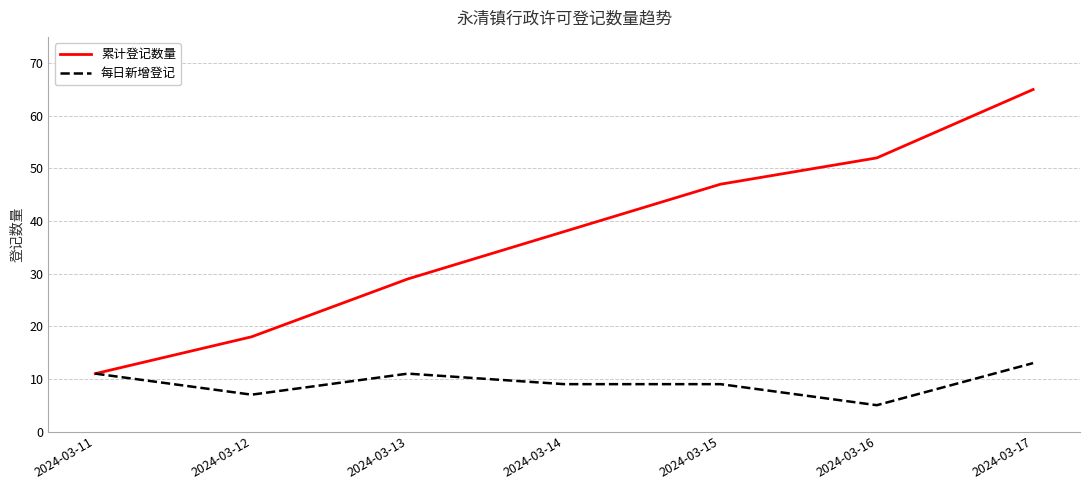

Reading left to right, list all the values displayed in this chart.

累计登记数量: 2024-03-11=11	2024-03-12=18	2024-03-13=29	2024-03-14=38	2024-03-15=47	2024-03-16=52	2024-03-17=65
每日新增登记: 2024-03-11=11	2024-03-12=7	2024-03-13=11	2024-03-14=9	2024-03-15=9	2024-03-16=5	2024-03-17=13